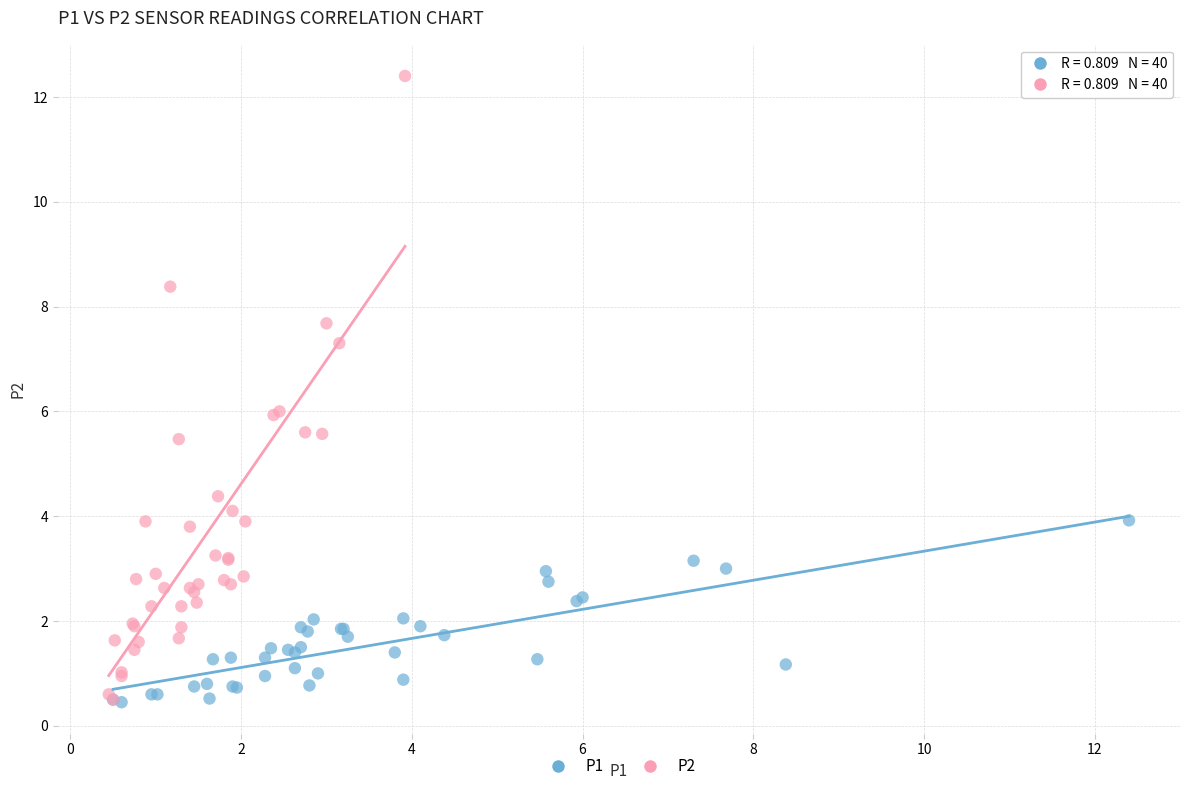

Which series has the largest Y range (max minus min)?

P2